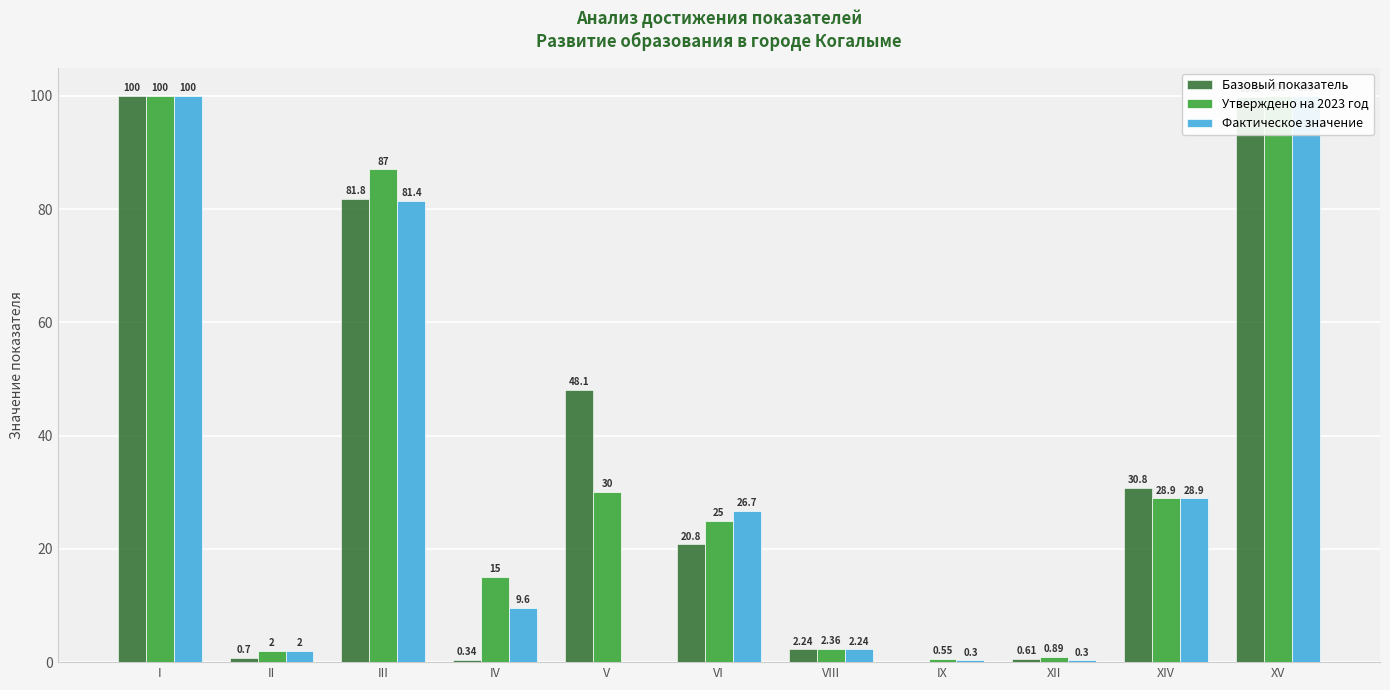

Reading left to right, extract all data points from this chart.

Базовый показатель: 100.0	0.7	81.8	0.3	48.1	20.8	2.2	0.0	0.6	30.8	99.8
Утверждено на 2023 год: 100.0	2.0	87.0	15.0	30.0	25.0	2.4	0.6	0.9	28.9	100.0
Фактическое значение: 100.0	2.0	81.4	9.6	0.0	26.7	2.2	0.3	0.3	28.9	100.0